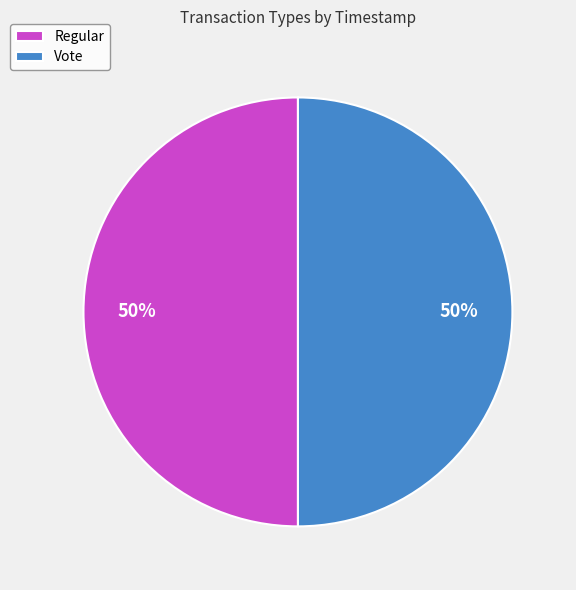

Is it true that Regular is 50% of the pie?

True